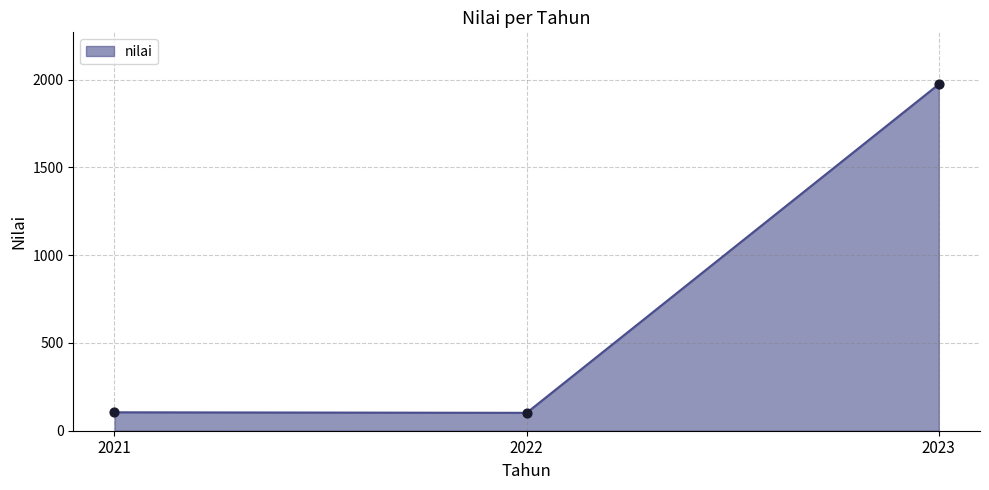

What is the change in value from 2021 to 2023?

+1869